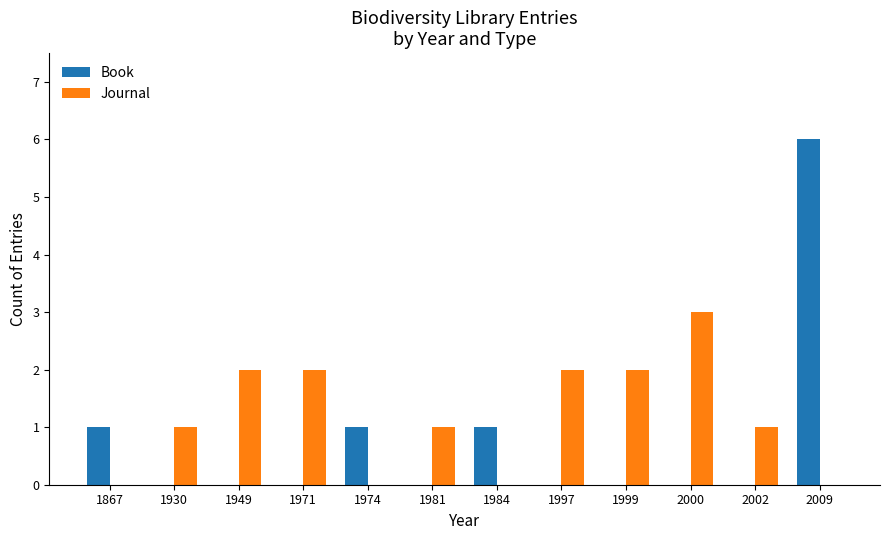

Is it true that Book equals 0 at 2000?

True